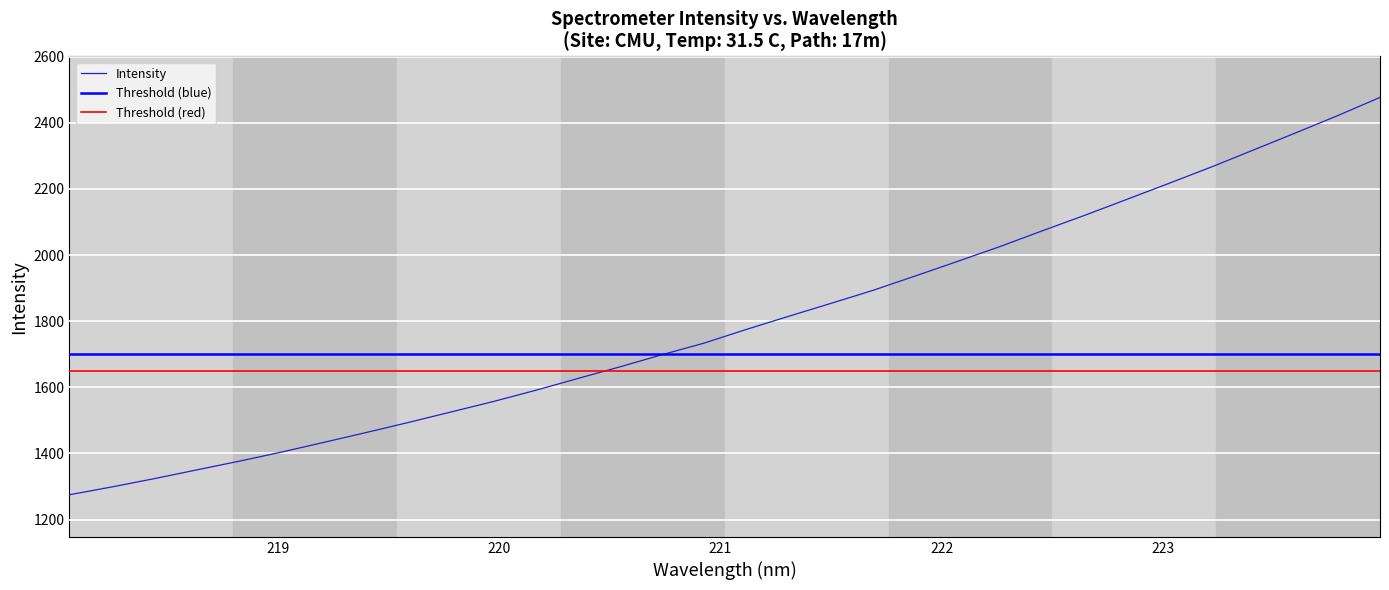

What is the average value?

1797.5